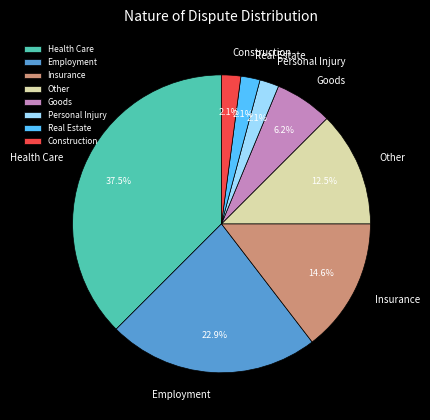

Combined, do Employment and Goods account for over 50%?

No